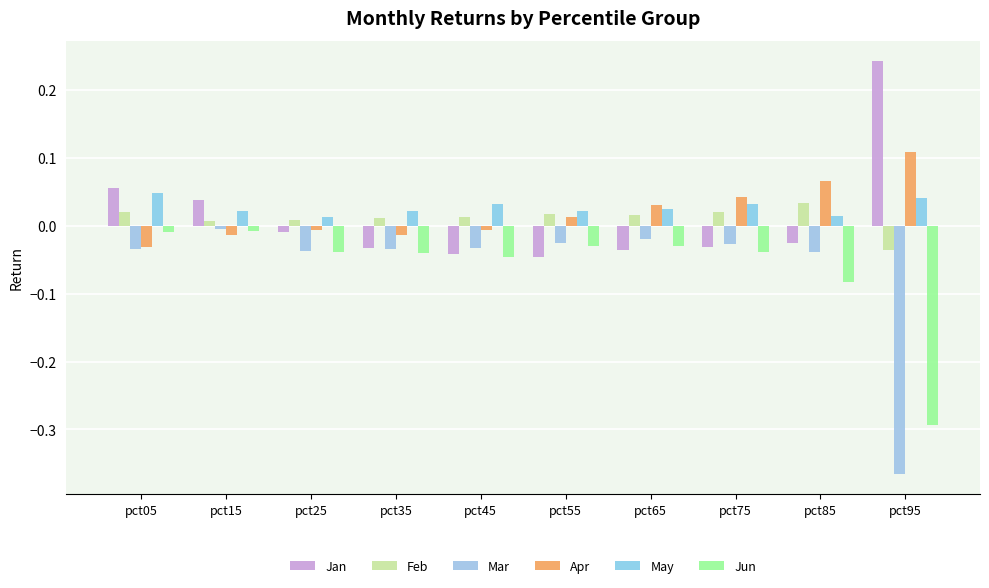

What are all the series names shown in the legend?

Jan, Feb, Mar, Apr, May, Jun